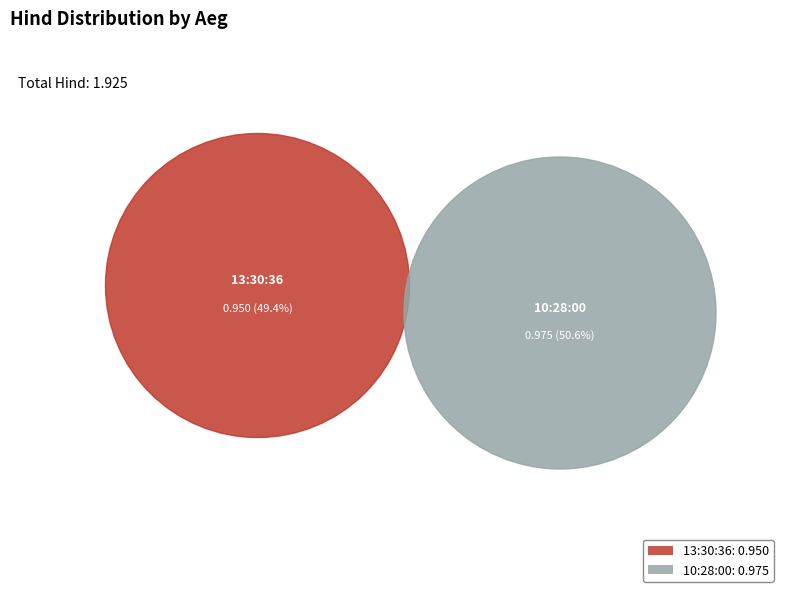

To the nearest percent, what percentage of the pie is 13:30:36?

49%